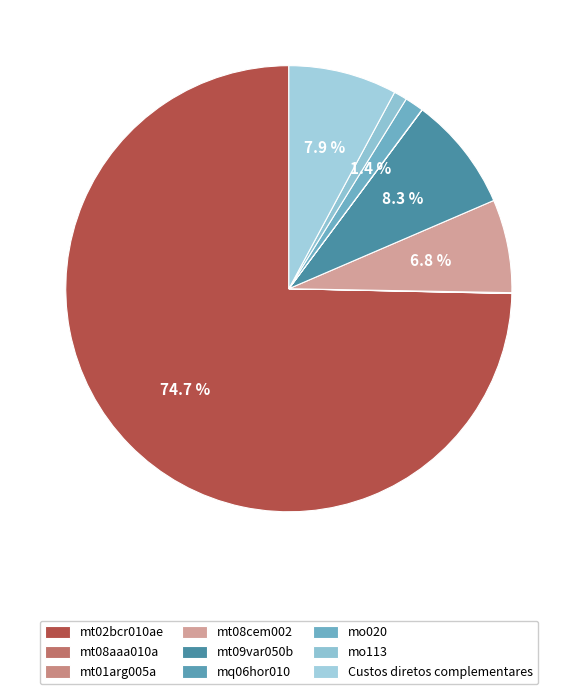

Does mt02bcr010ae represent more than half of the total?

Yes